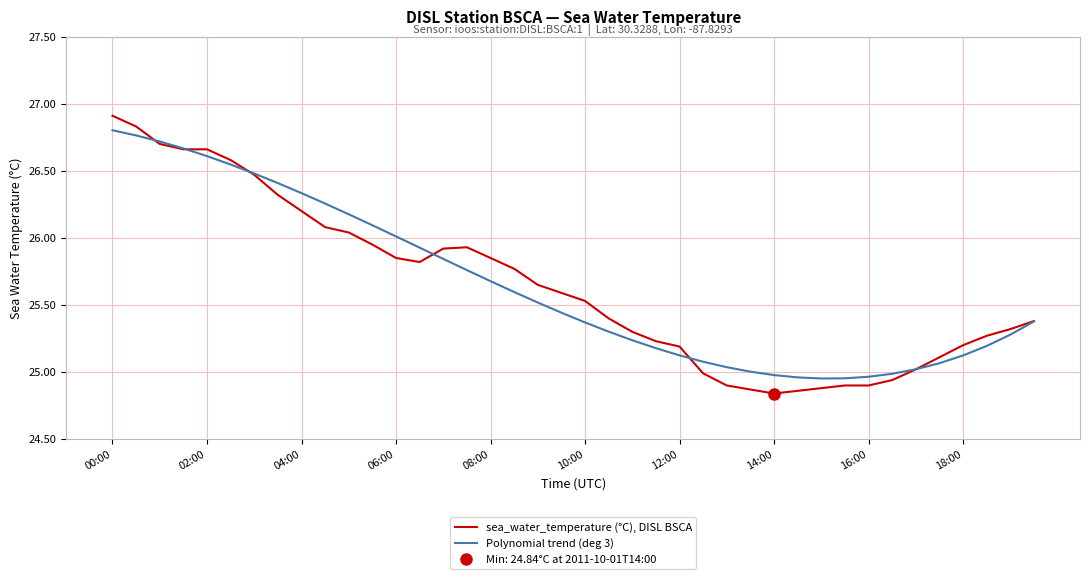

The value of Polynomial trend (deg 3) at 12:00 is 41.8. True or false?

False